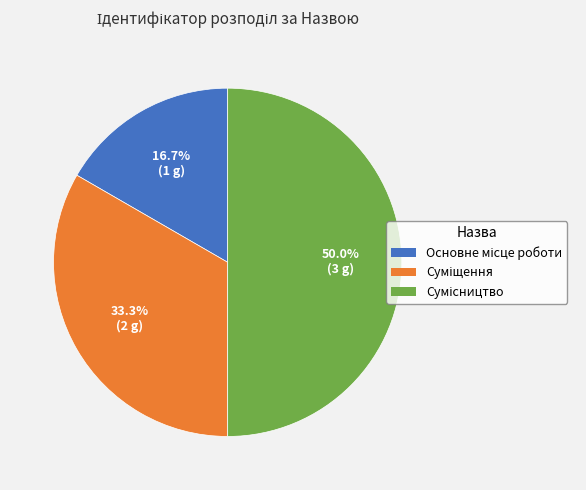

How many slices are in this pie chart?

3